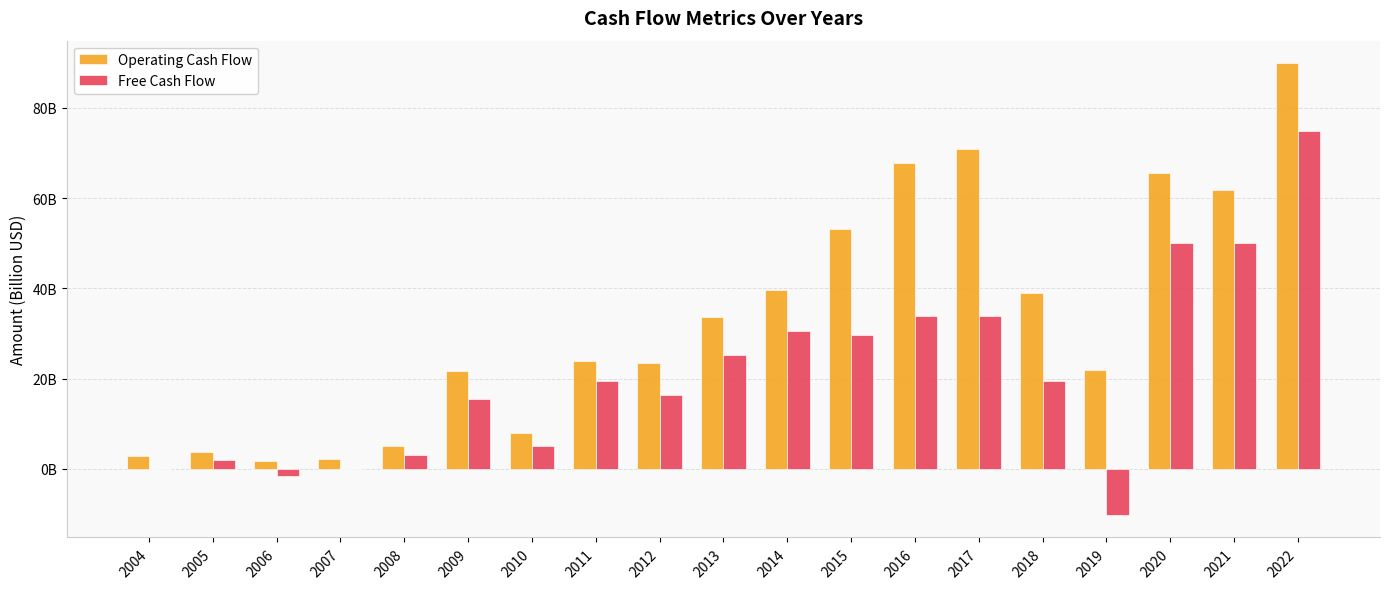

Are the bars grouped side by side (vs. stacked)?

Yes